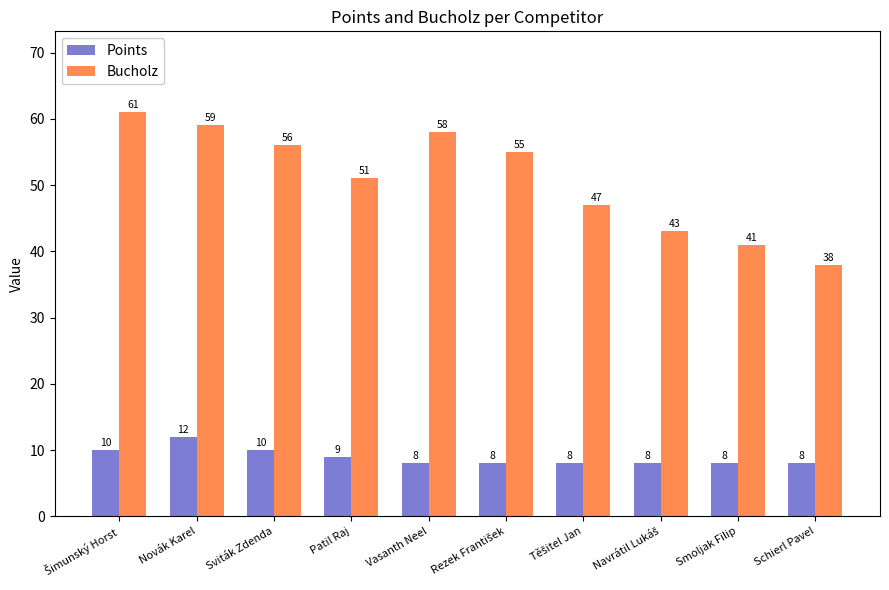

Reading left to right, what are all the values shown in this chart?

Points: 10	12	10	9	8	8	8	8	8	8
Bucholz: 61	59	56	51	58	55	47	43	41	38